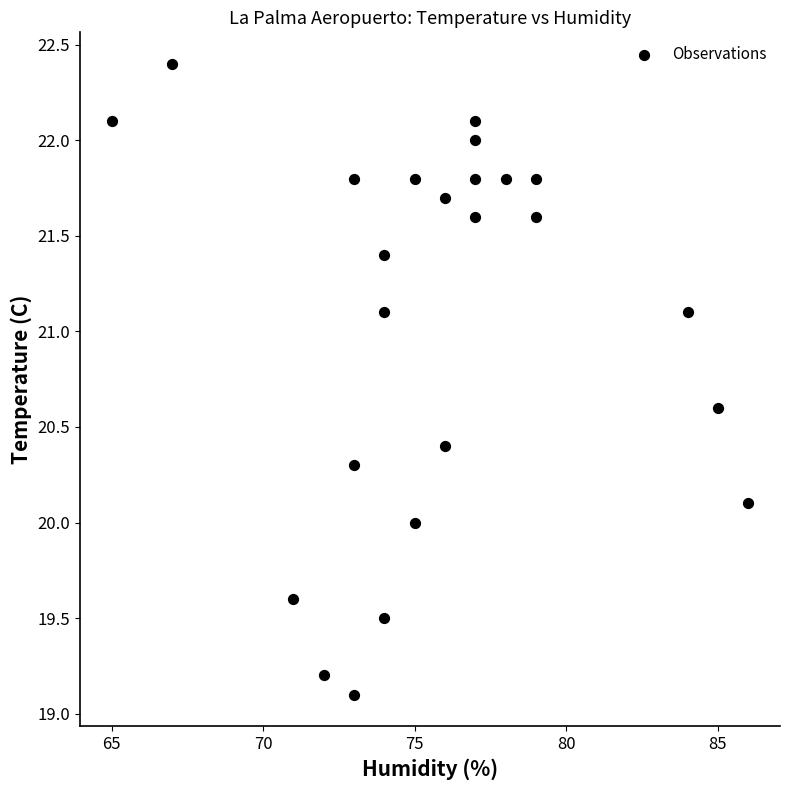

What is the range of Y values (max minus min)?

3.3